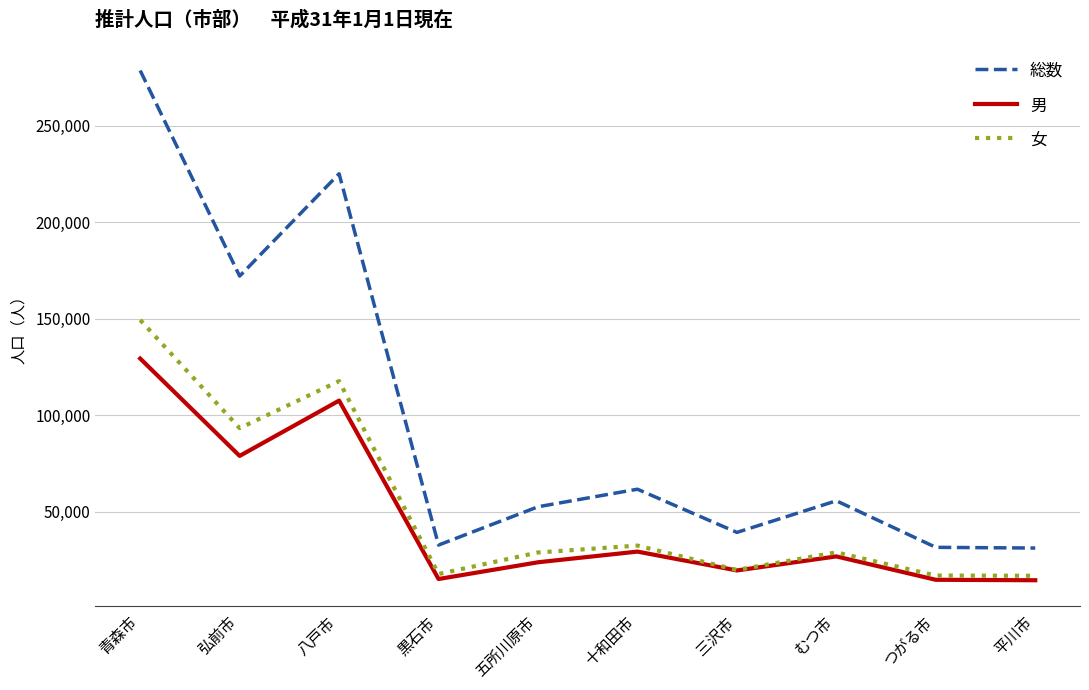

What is the difference between the highest and lowest values at 十和田市?

32349